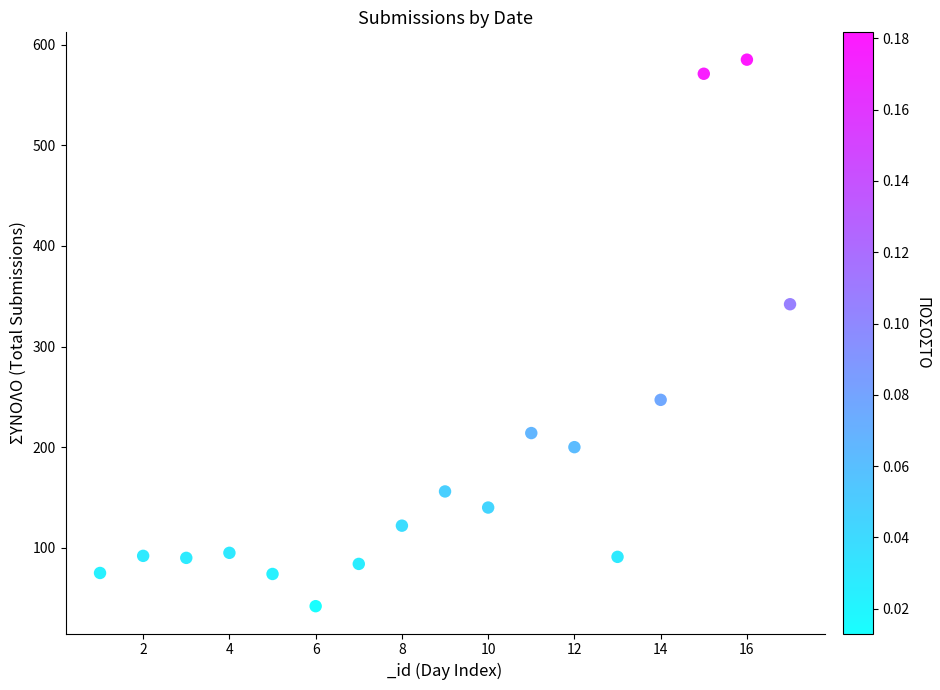

What is the range of Y values (max minus min)?

543